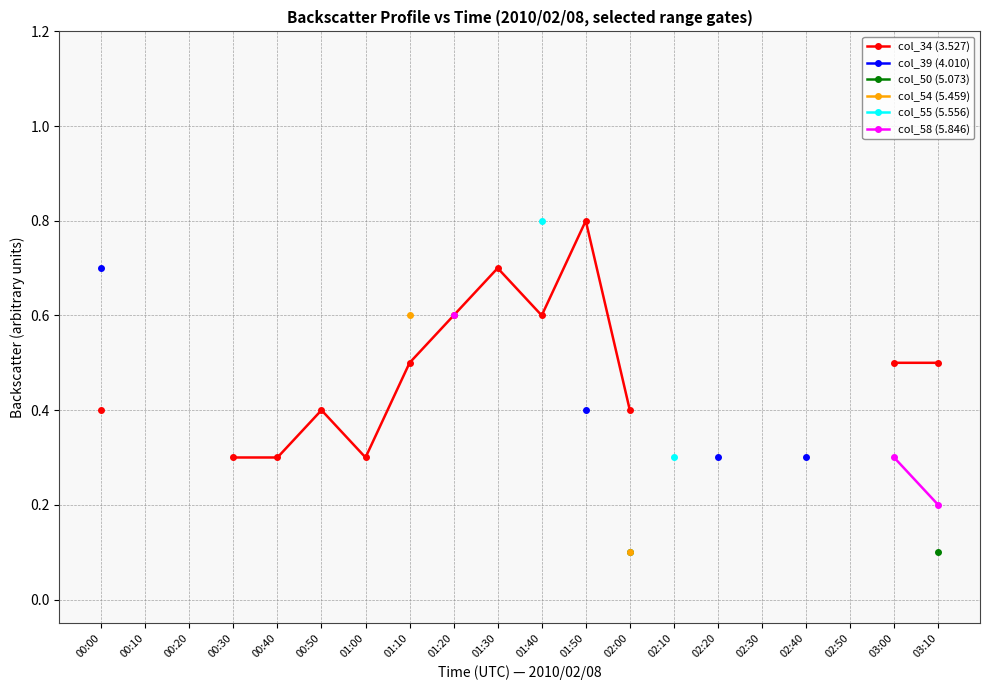

What is the label of the 6th point from the right?

02:20